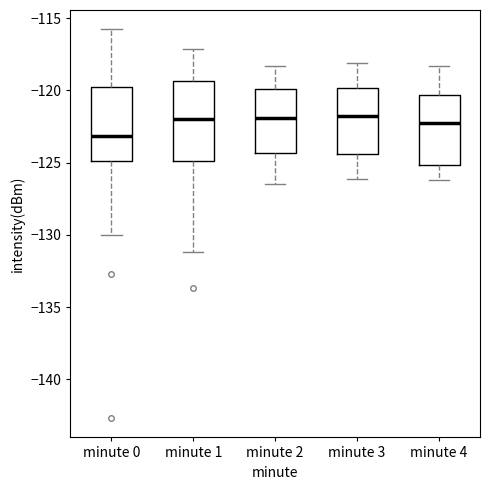

Reading left to right, read every box against the y-axis: the position of its median line, the range the box covers, and the ends of its whiskers. The values are not printed on the chart, so give them approximately, as read against the axis.

minute 0: median -123.0, box -125.0 to -120.0, whiskers -130.0 to -116.0
minute 1: median -122.0, box -125.0 to -119.5, whiskers -131.0 to -117.0
minute 2: median -122.0, box -124.5 to -120.0, whiskers -126.5 to -118.5
minute 3: median -121.5, box -124.5 to -120.0, whiskers -126.0 to -118.0
minute 4: median -122.0, box -125.0 to -120.5, whiskers -126.0 to -118.5